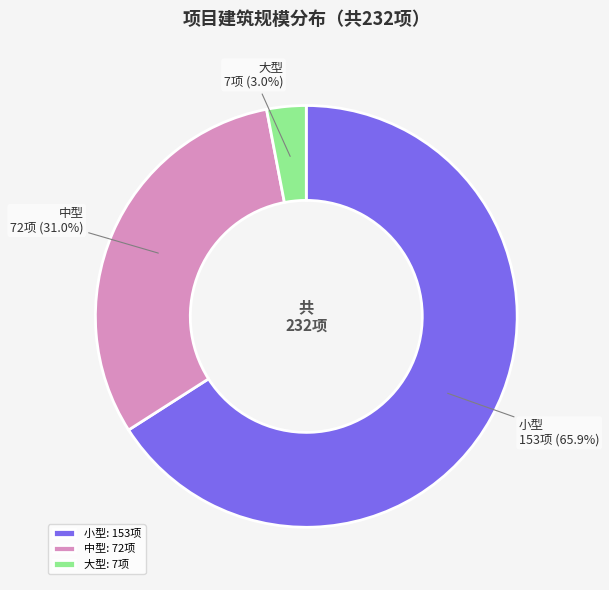

How much of the chart is everything except 中型?

69.0%